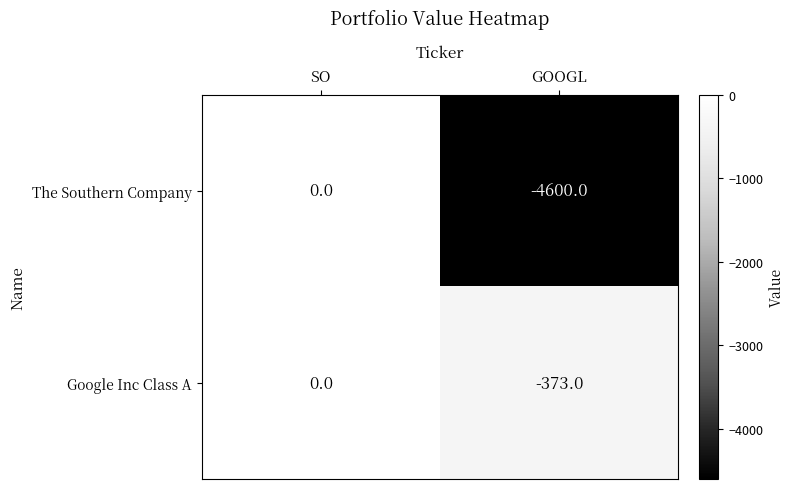

Reading left to right, list all the values displayed in this chart.

The Southern Company: 0	-4600
Google Inc Class A: 0	-373